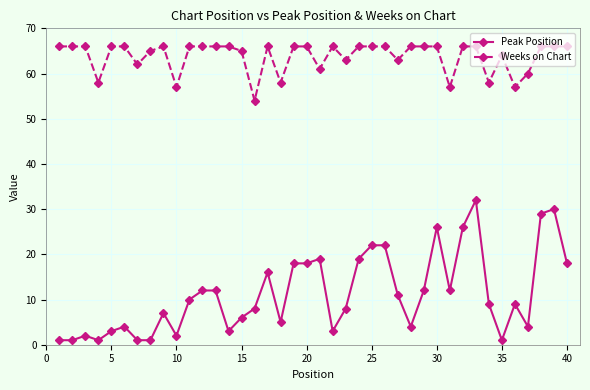

What is the maximum value shown in the chart?

66